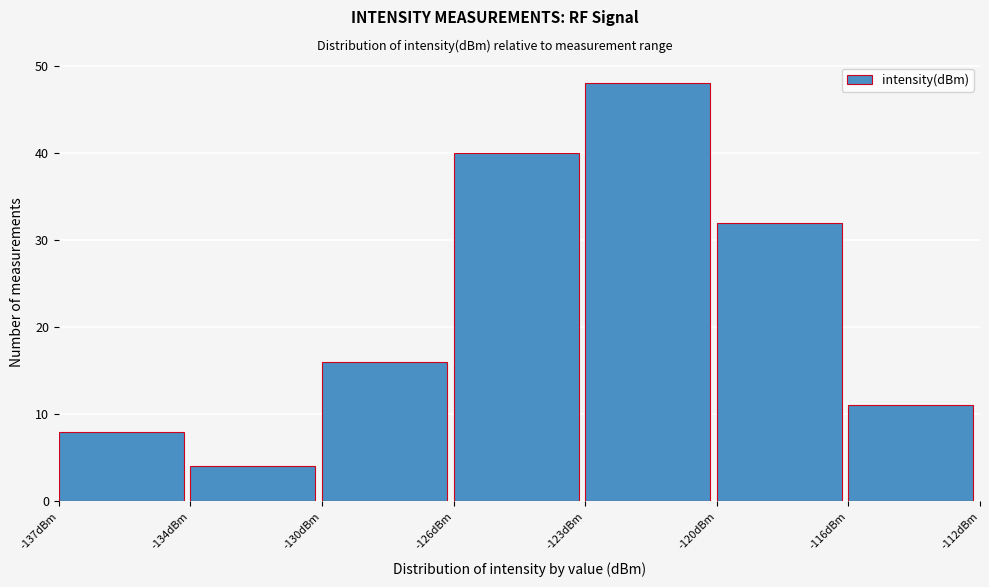

Reading right to left, list all the values displayed in this chart.

-116dBm=11	-120dBm=32	-123dBm=48	-126dBm=40	-130dBm=16	-134dBm=4	-137dBm=8